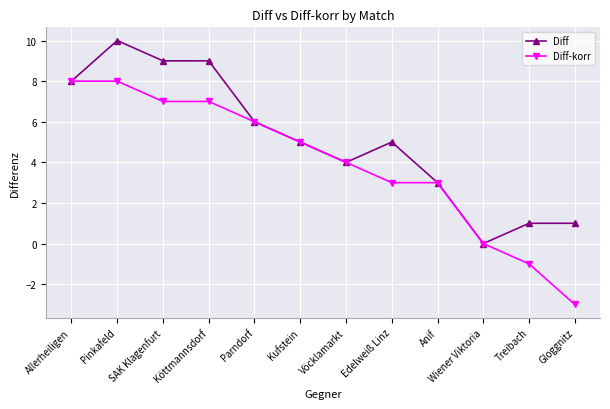

Is the value of Diff at Treibach greater than the value of Diff-korr at Pinkafeld?

No